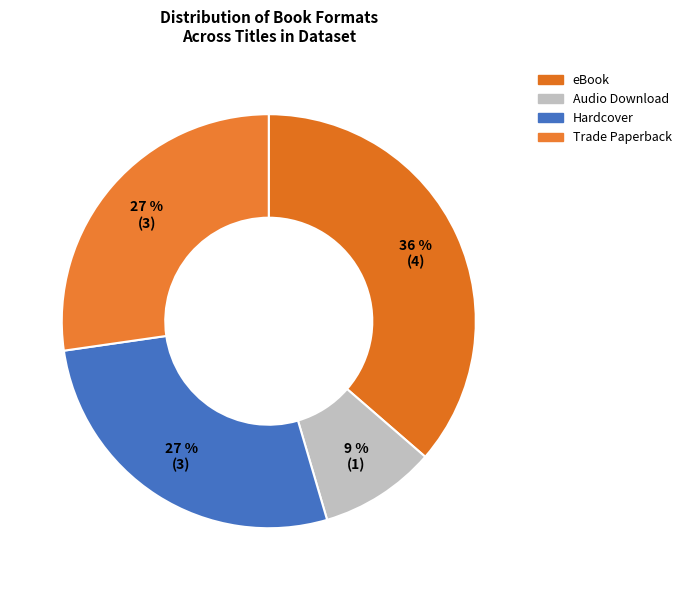

Rank the categories by value from lowest to highest.

Audio Download, Hardcover, Trade Paperback, eBook